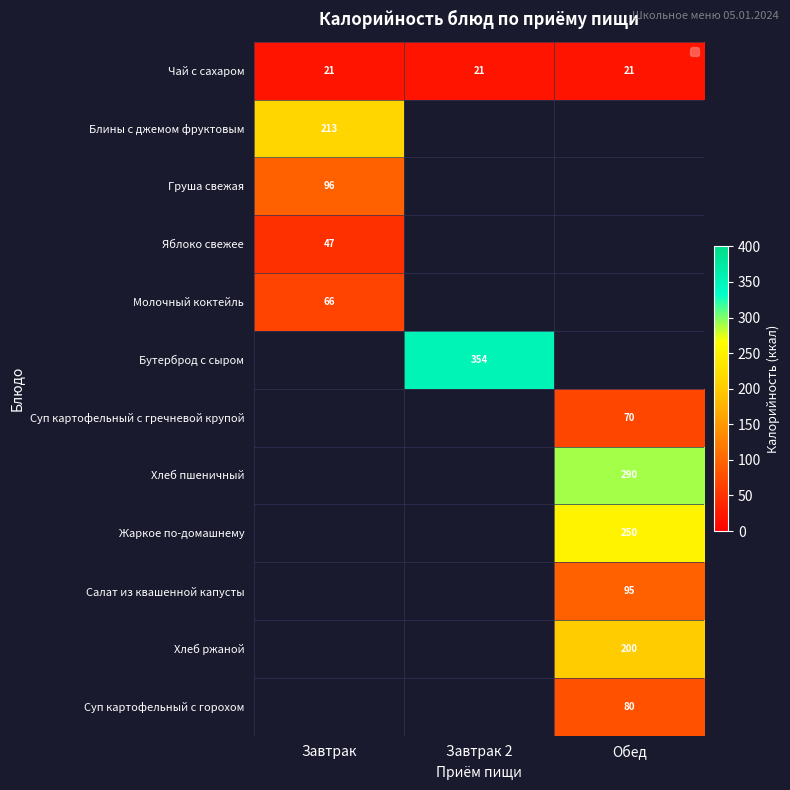

True or false: Яблоко свежее has a value of 25 at Завтрак.

False